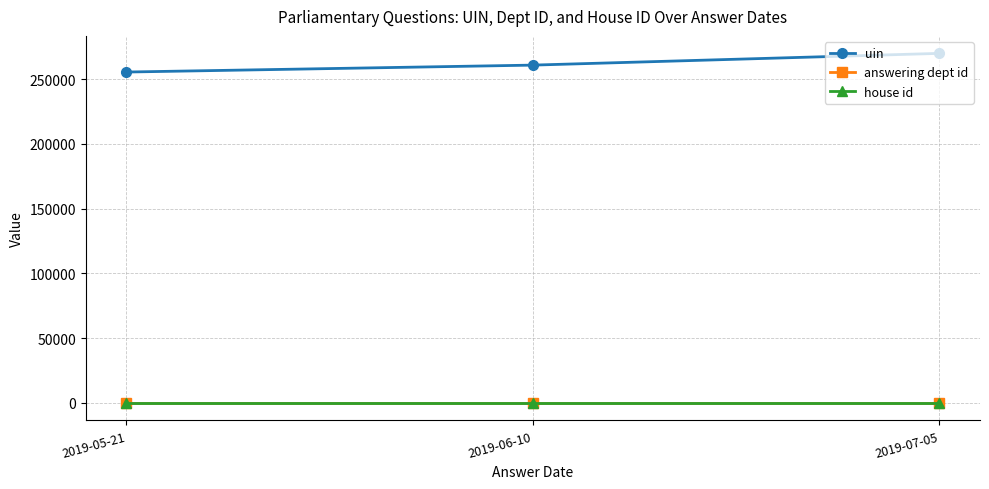

Which category has the highest value across all series?

2019-07-05